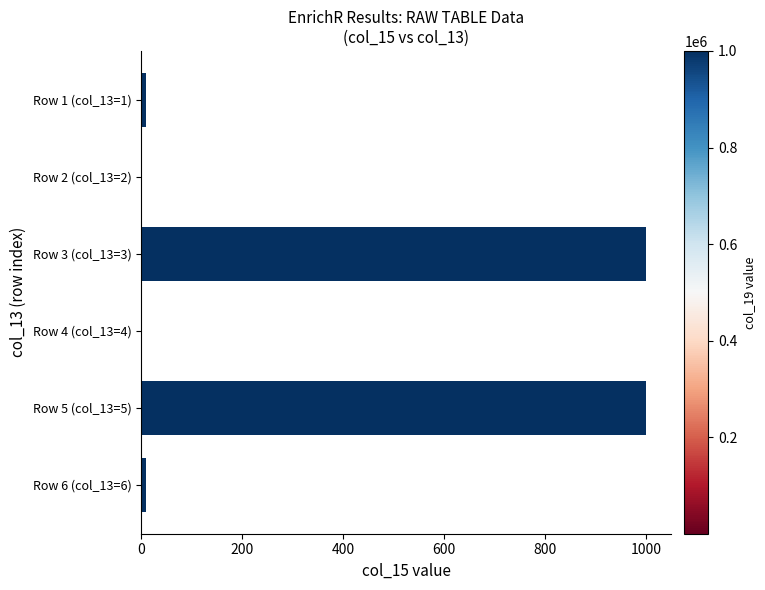

Reading top to bottom, transcribe all the data shown in this chart.

Row 1 (col_13=1)=10	Row 2 (col_13=2)=1	Row 3 (col_13=3)=1000	Row 4 (col_13=4)=1	Row 5 (col_13=5)=1000	Row 6 (col_13=6)=10